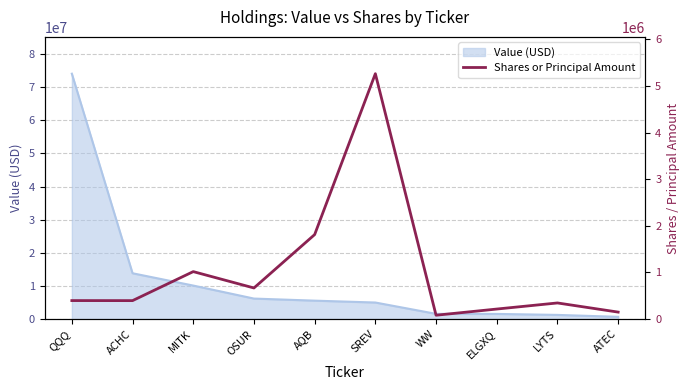

How many data points are less than 396700?

5